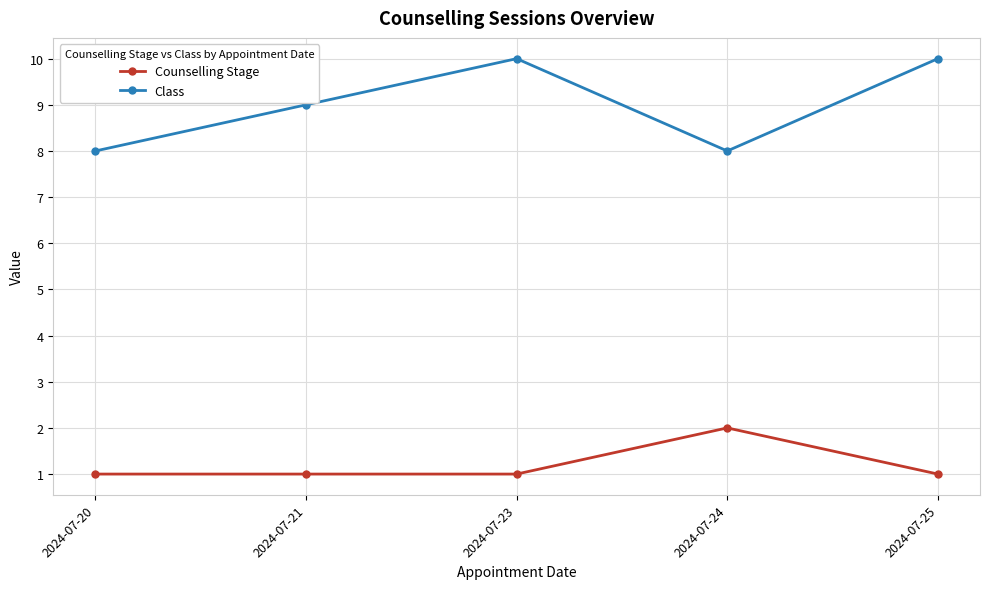

What is the smallest value displayed?

1